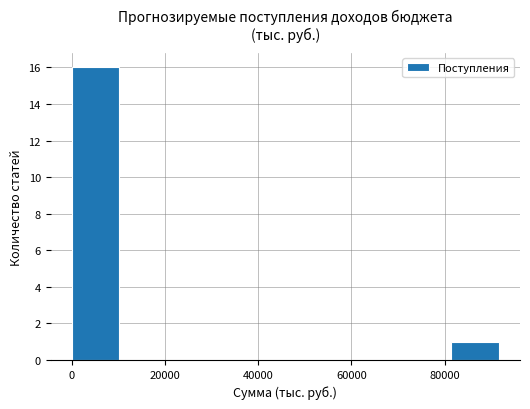

Reading left to right, transcribe this chart: for each bar, give the range it covers on the x-axis and its height. Neither the bar edges nor the heights are printed on the chart, so give them approximately, as read against the axes.

0 to 10000: 16
10000 to 20000: 0
20000 to 30000: 0
30000 to 40000: 0
40000 to 50000: 0
50000 to 62000: 0
62000 to 72000: 0
72000 to 82000: 0
82000 to 92000: 1